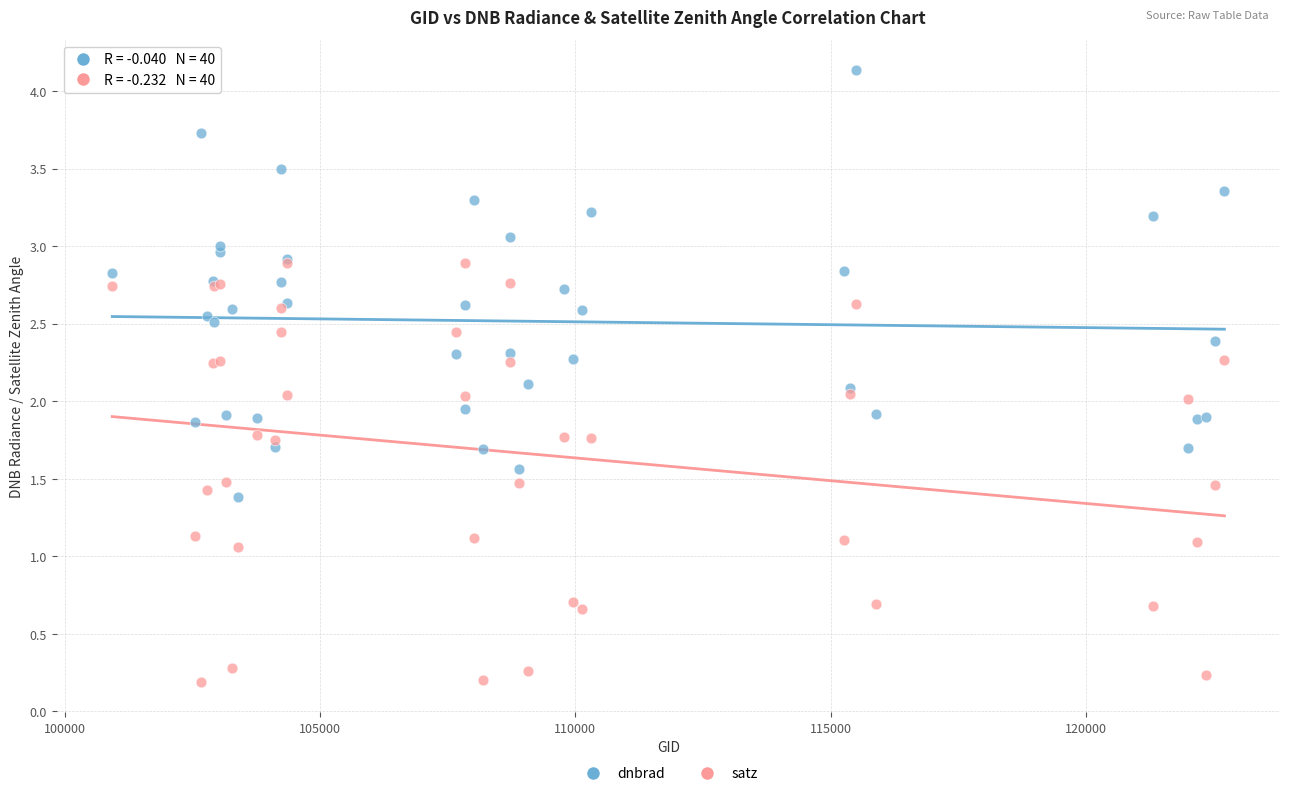

Which series reaches the minimum Y coordinate?

satz